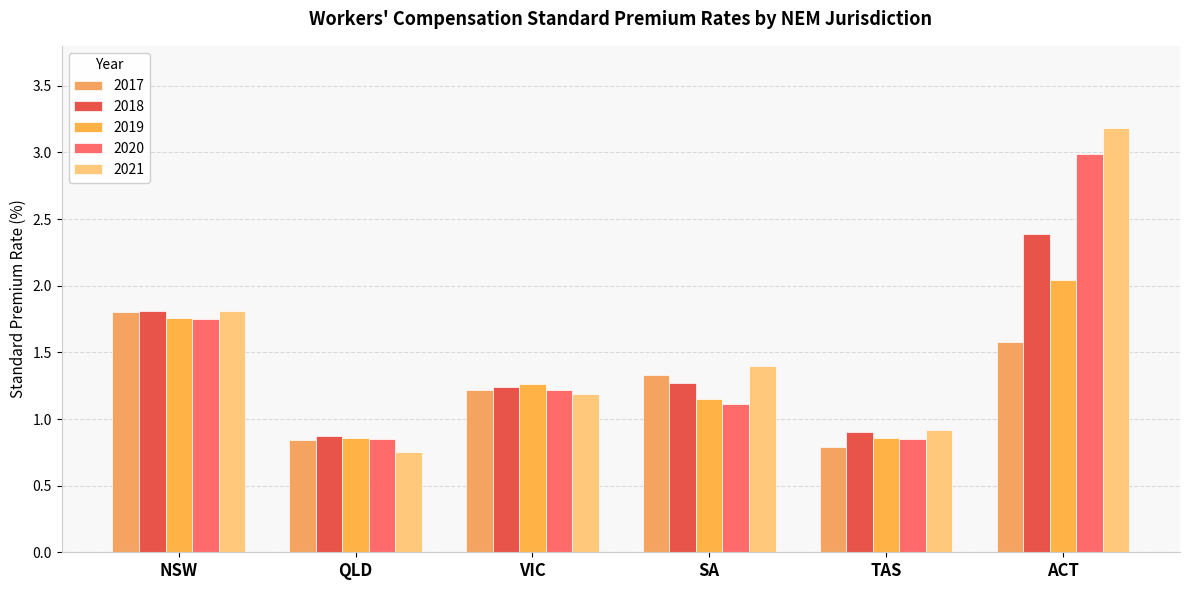

Where does the 2019 series first go above 1?

NSW